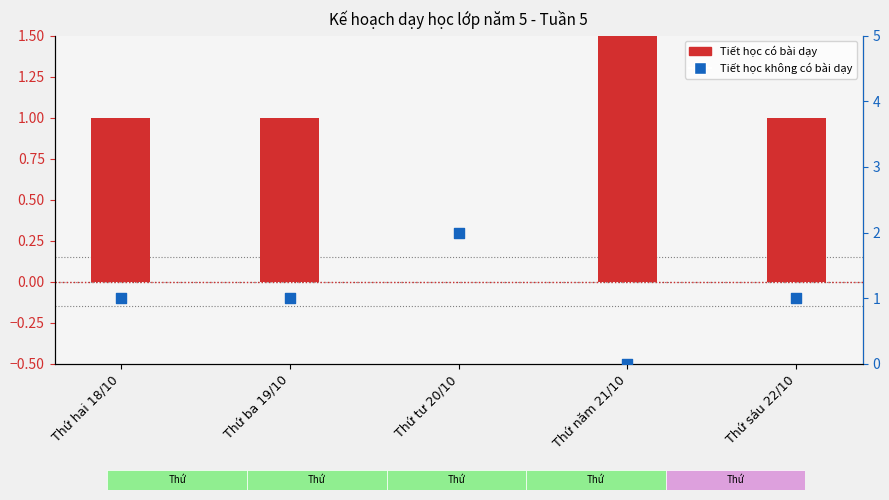

What are all the series names shown in the legend?

Tiết học có bài dạy, Tiết học không có bài dạy